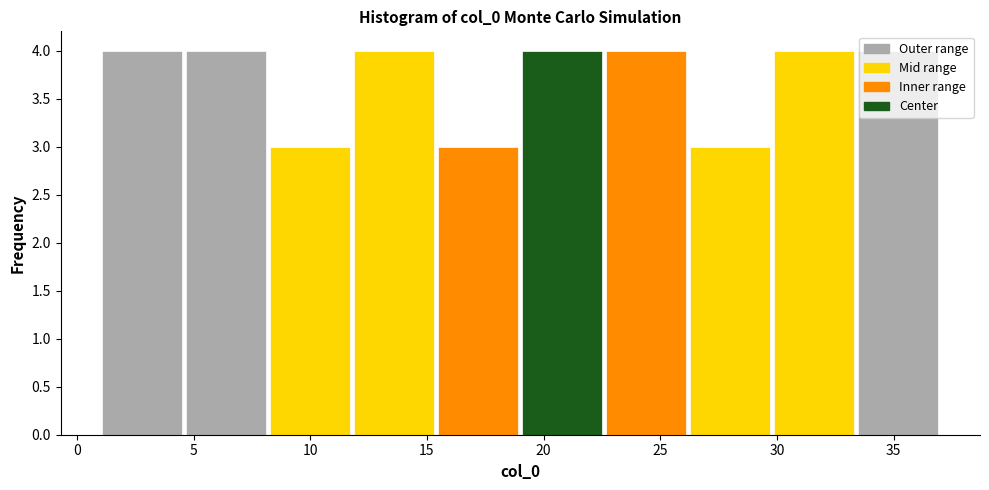

Reading left to right, transcribe this chart: for each bar, give the range it covers on the x-axis and its height. Neither the bar edges nor the heights are printed on the chart, so give them approximately, as read against the axes.

1.0 to 4.6: 4
4.6 to 8.2: 4
8.2 to 11.8: 3
11.8 to 15.4: 4
15.4 to 19.0: 3
19.0 to 22.6: 4
22.6 to 26.2: 4
26.2 to 29.8: 3
29.8 to 33.4: 4
33.4 to 37.0: 4